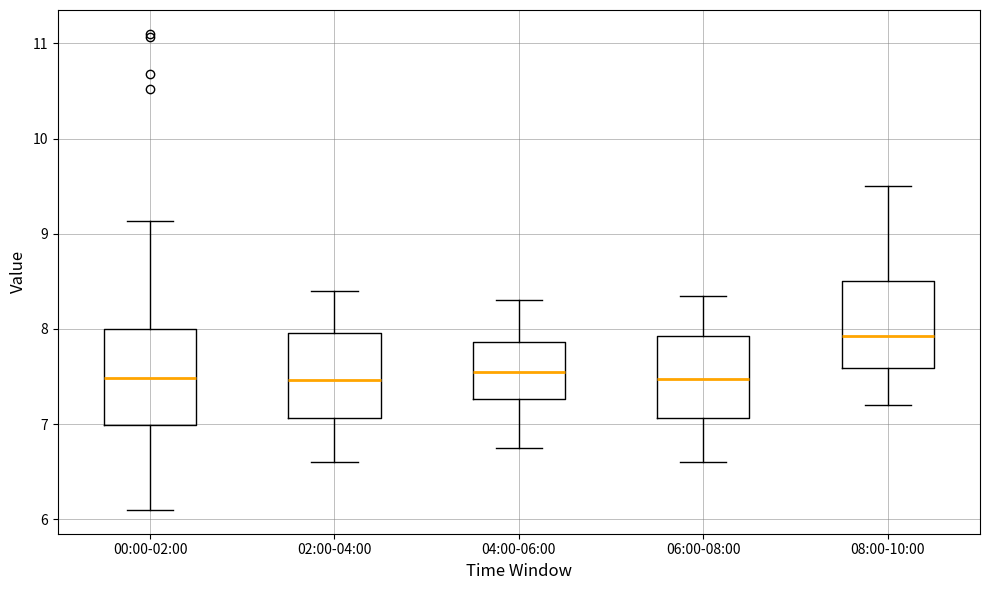

Reading left to right, transcribe this box plot: for each box, give where its median line is, the range the box spans, and where its two whiskers end, as read against the y-axis. The values are not printed on the chart, so give them approximately, as read against the axis.

00:00-02:00: median 7.5, box 7.0 to 8.0, whiskers 6.1 to 9.1
02:00-04:00: median 7.5, box 7.1 to 8.0, whiskers 6.6 to 8.4
04:00-06:00: median 7.6, box 7.3 to 7.9, whiskers 6.8 to 8.3
06:00-08:00: median 7.5, box 7.1 to 7.9, whiskers 6.6 to 8.4
08:00-10:00: median 7.9, box 7.6 to 8.5, whiskers 7.2 to 9.5